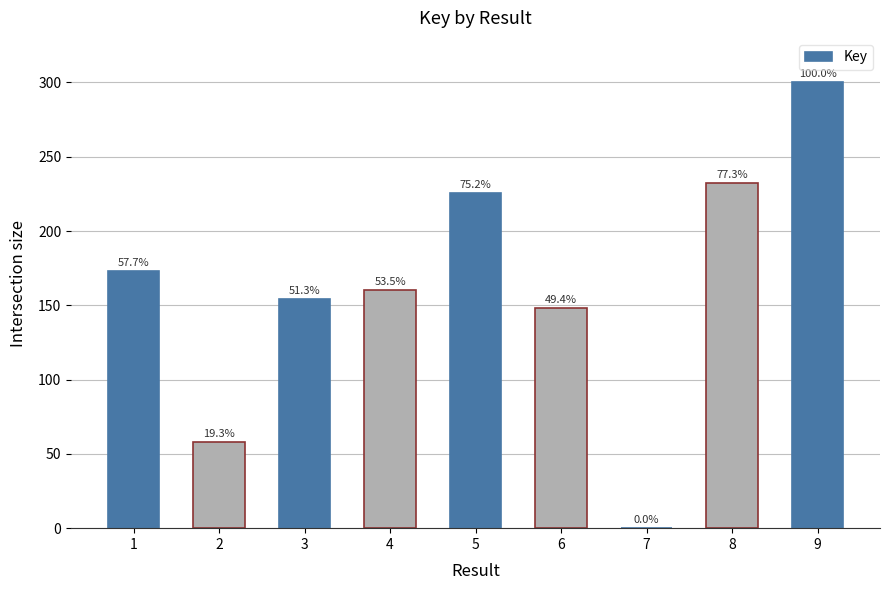

What is the ratio of the value at 2 to the value at 3?

0.4